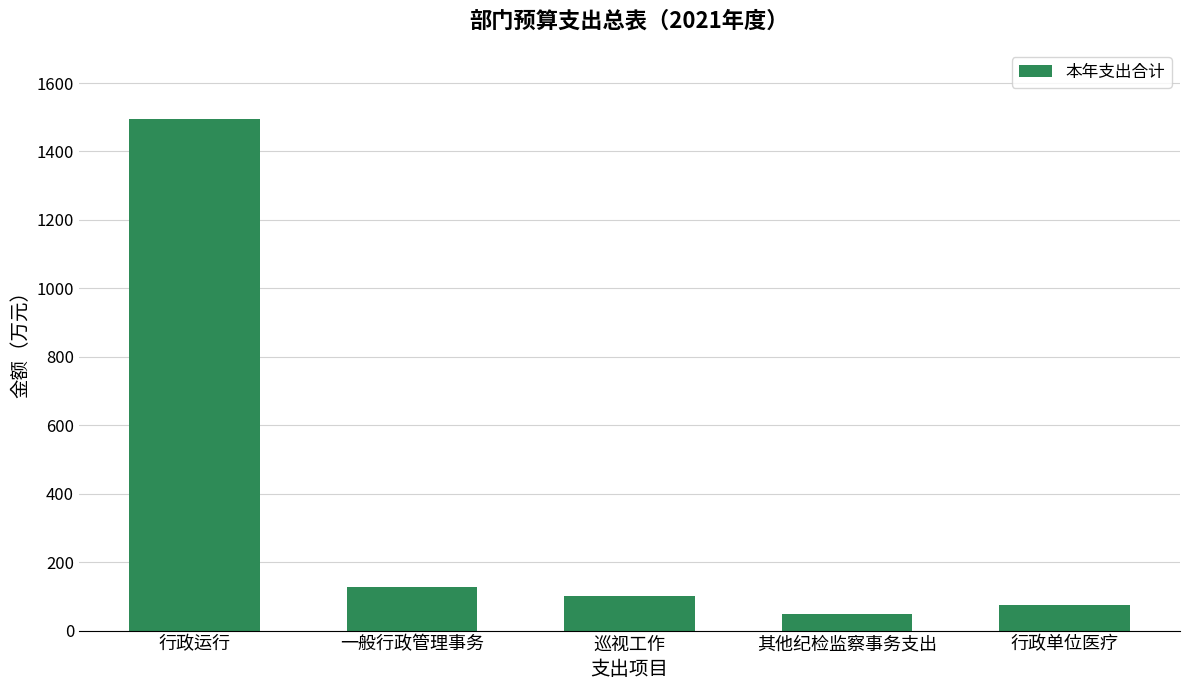

Is it true that the value at 其他纪检监察事务支出 is 48.7?

True